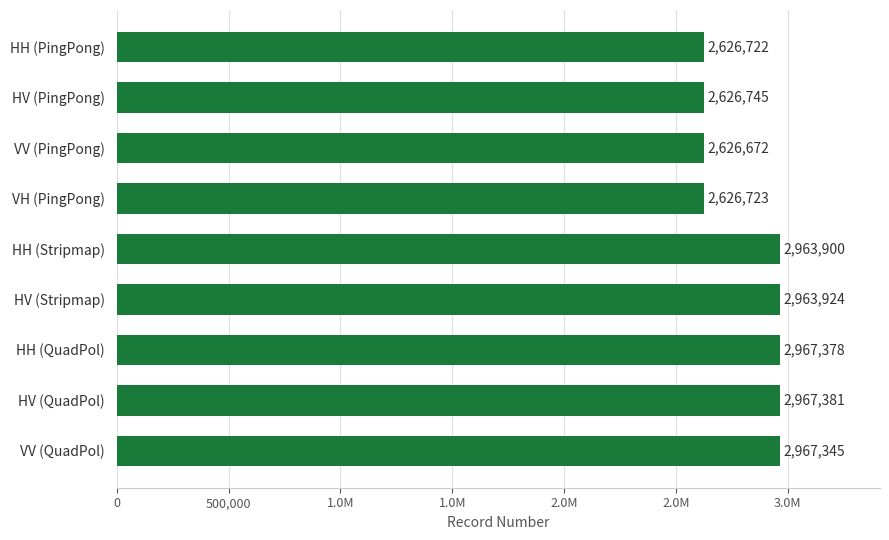

Are the bars horizontal?

Yes